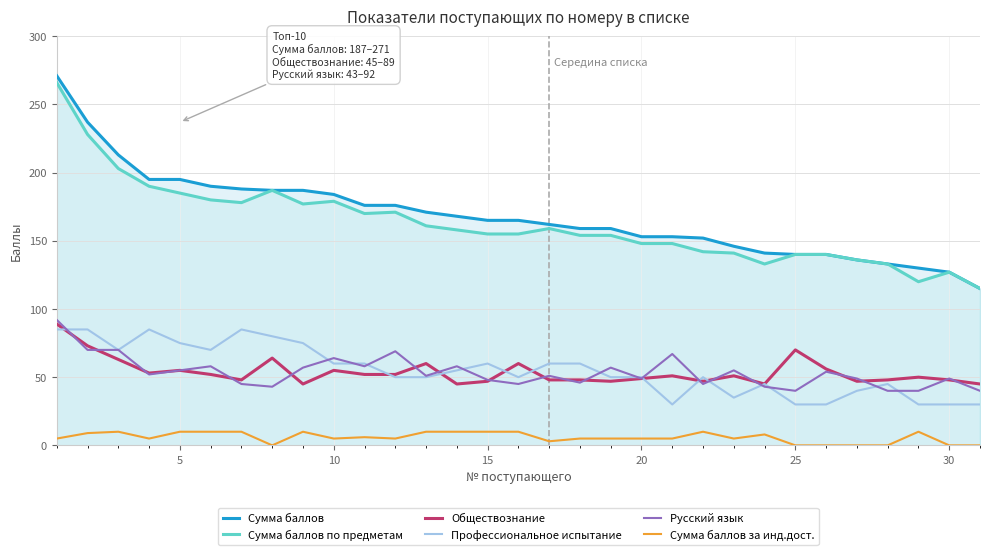

Is this an area chart (filled region under the line)?

No